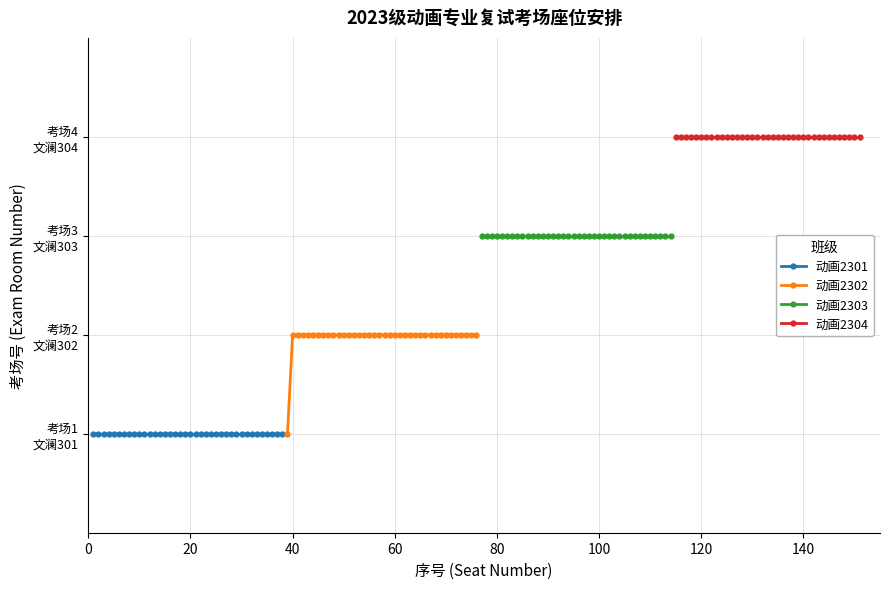

What is the value of the 动画2302 point at the 32nd from the left?

2